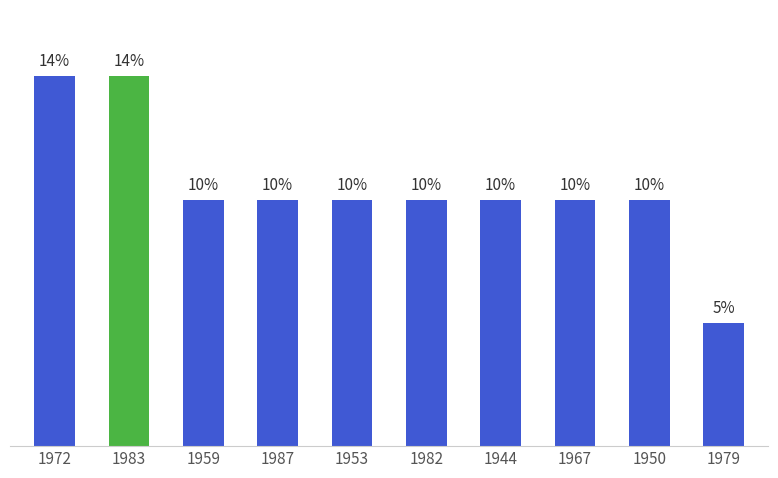

What is the label of the 6th bar from the left?

1982